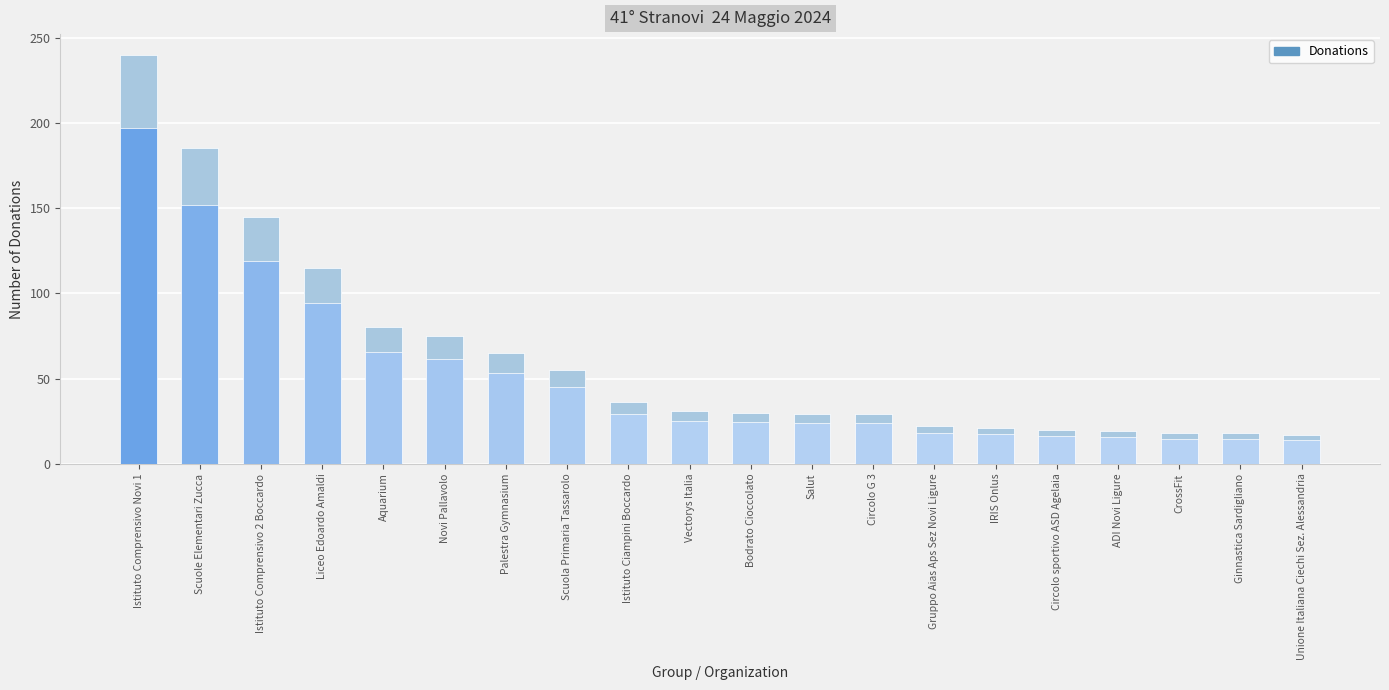

Where does the data first go above 31?

Istituto Comprensivo Novi 1